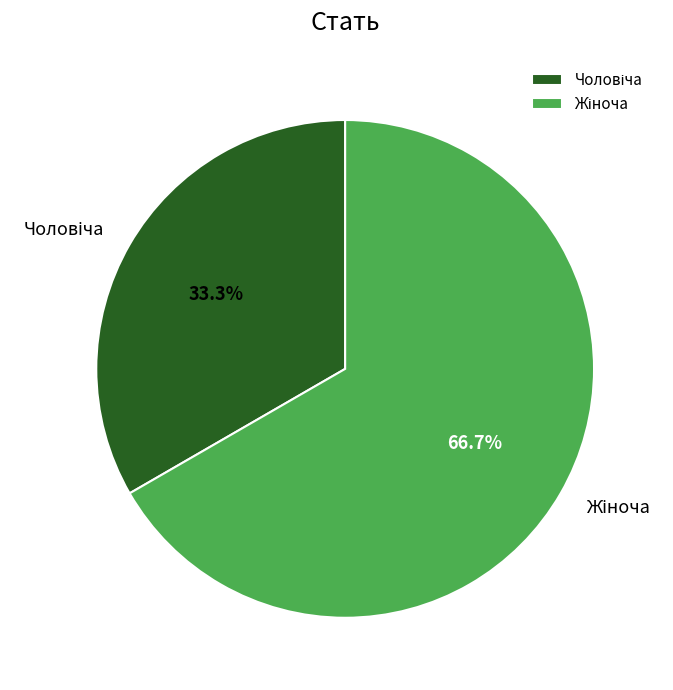

How many slices are in this pie chart?

2